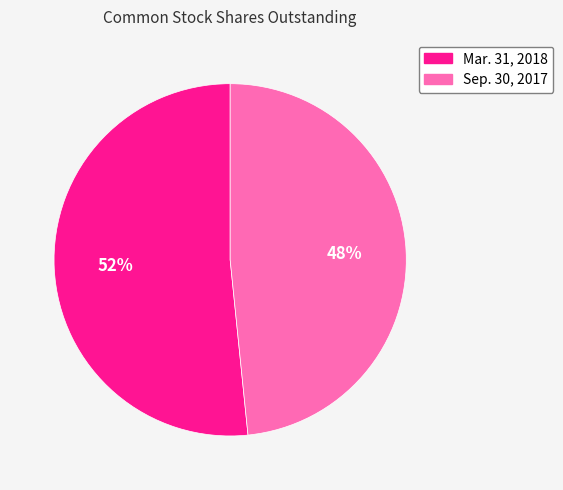

Approximately how many times larger is the value at Mar. 31, 2018 compared to Sep. 30, 2017?

1.1